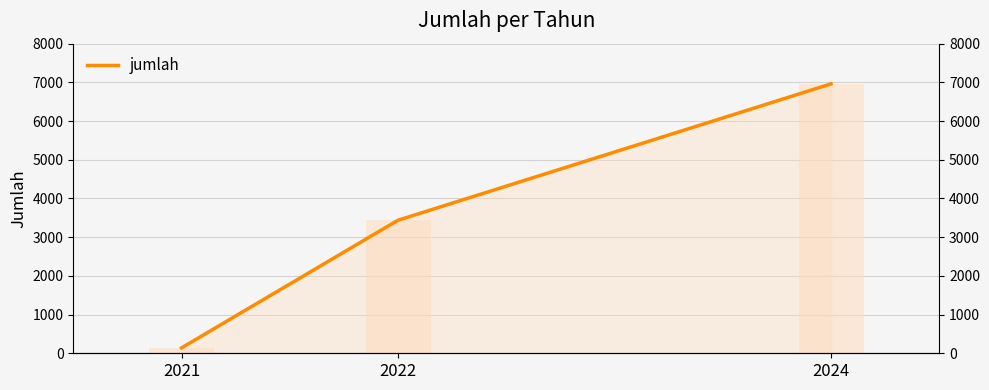

Is it true that the value at 2024 is 6961?

True